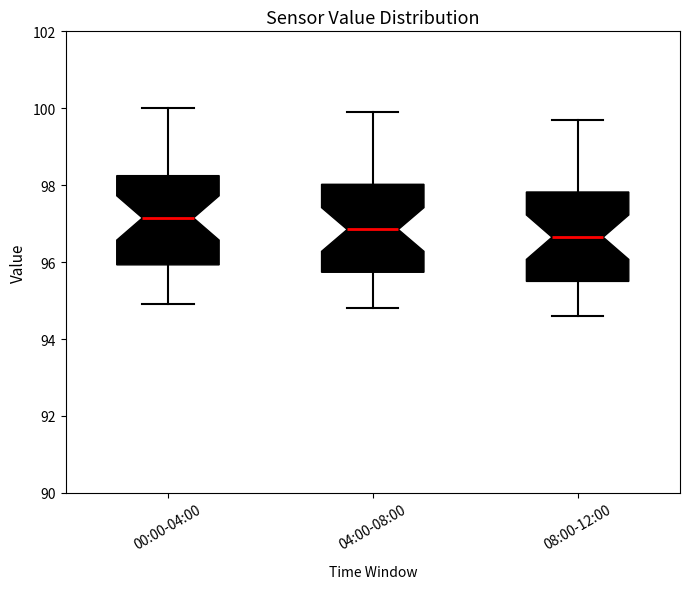

Where does the upper whisker of the box for 00:00-04:00 end on the y-axis? The values are not printed on the chart, so give them approximately, as read against the axis.

100.0